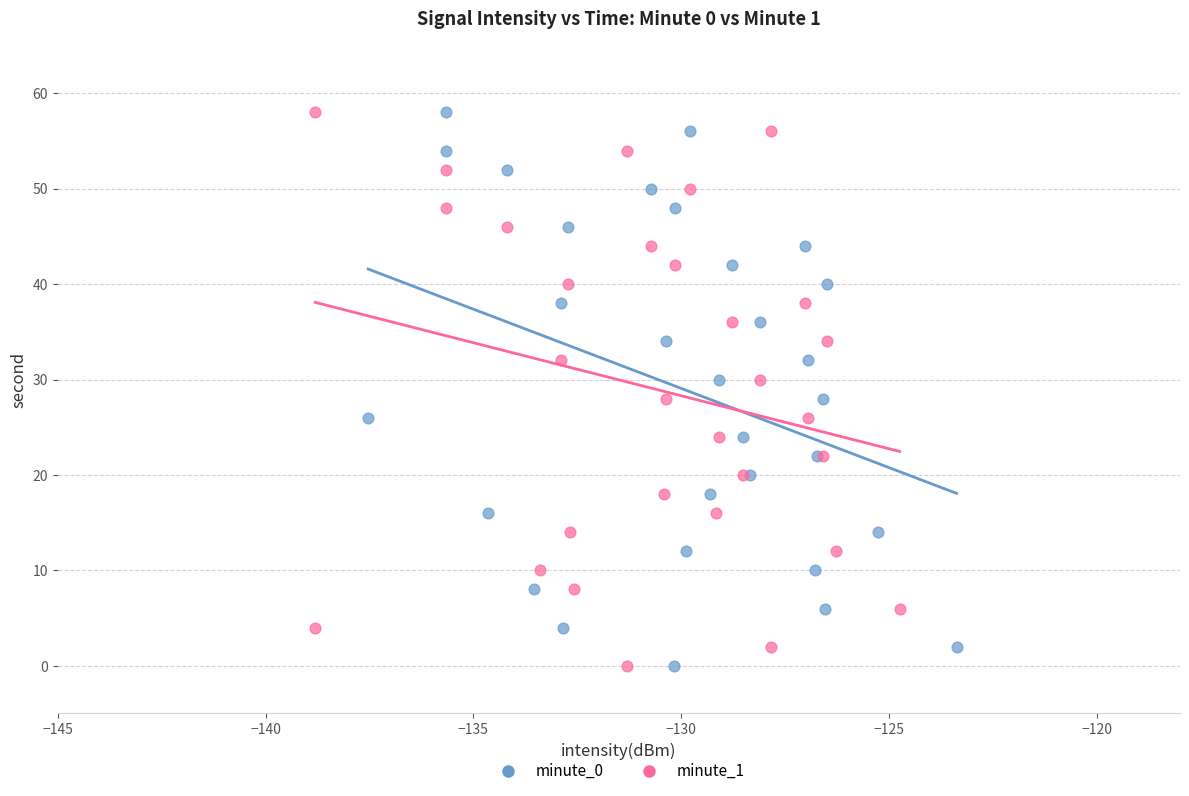

What are all the series names shown in the legend?

minute_0, minute_1